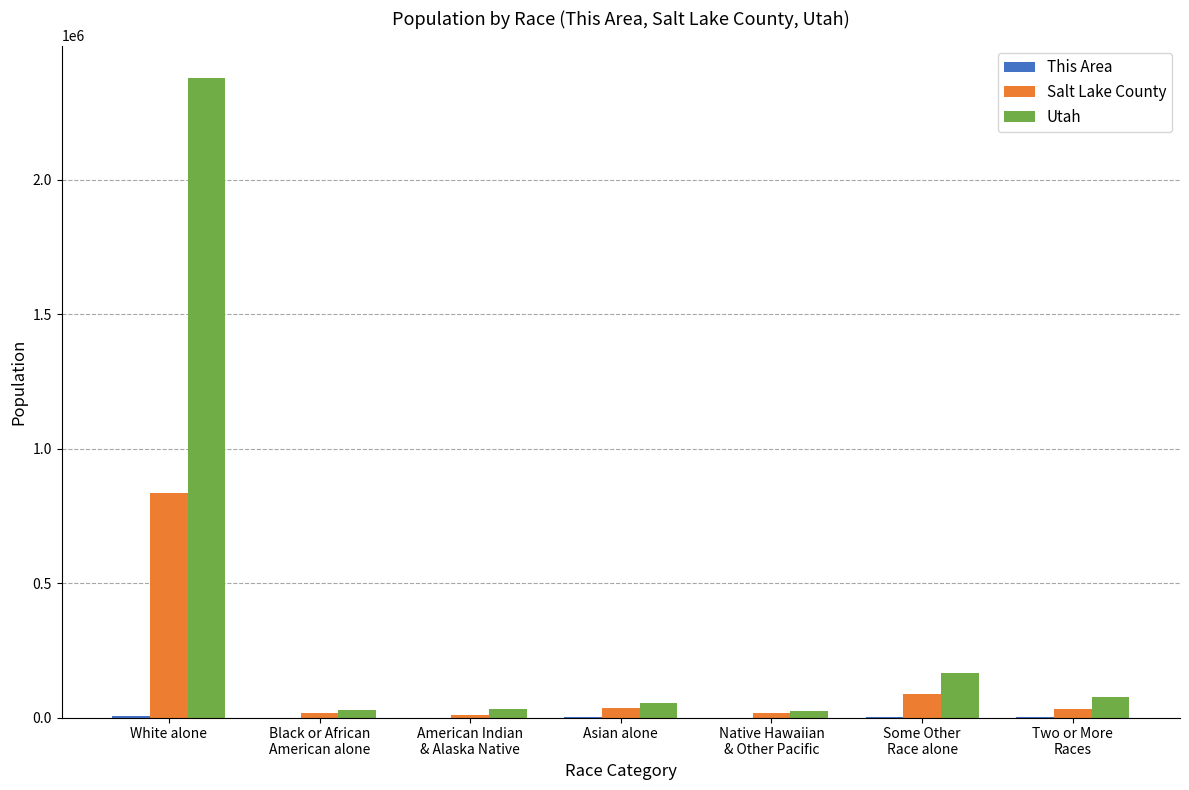

At which category does the chart reach its peak across all series?

White alone